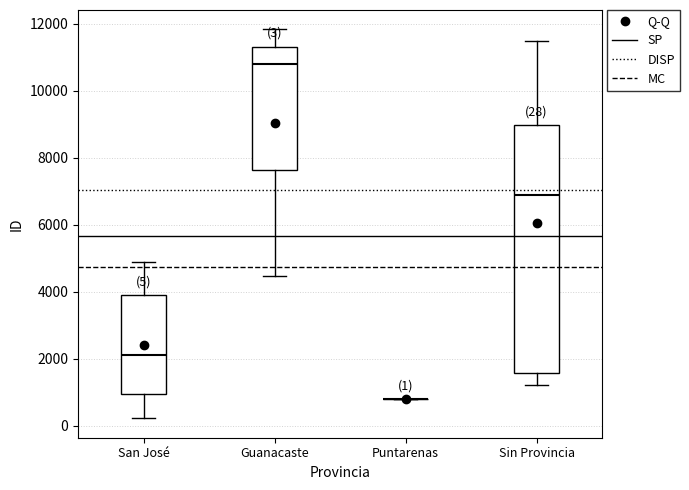

Comparing the boxes themselves (not the whiskers), which one is the tallest?

Sin Provincia